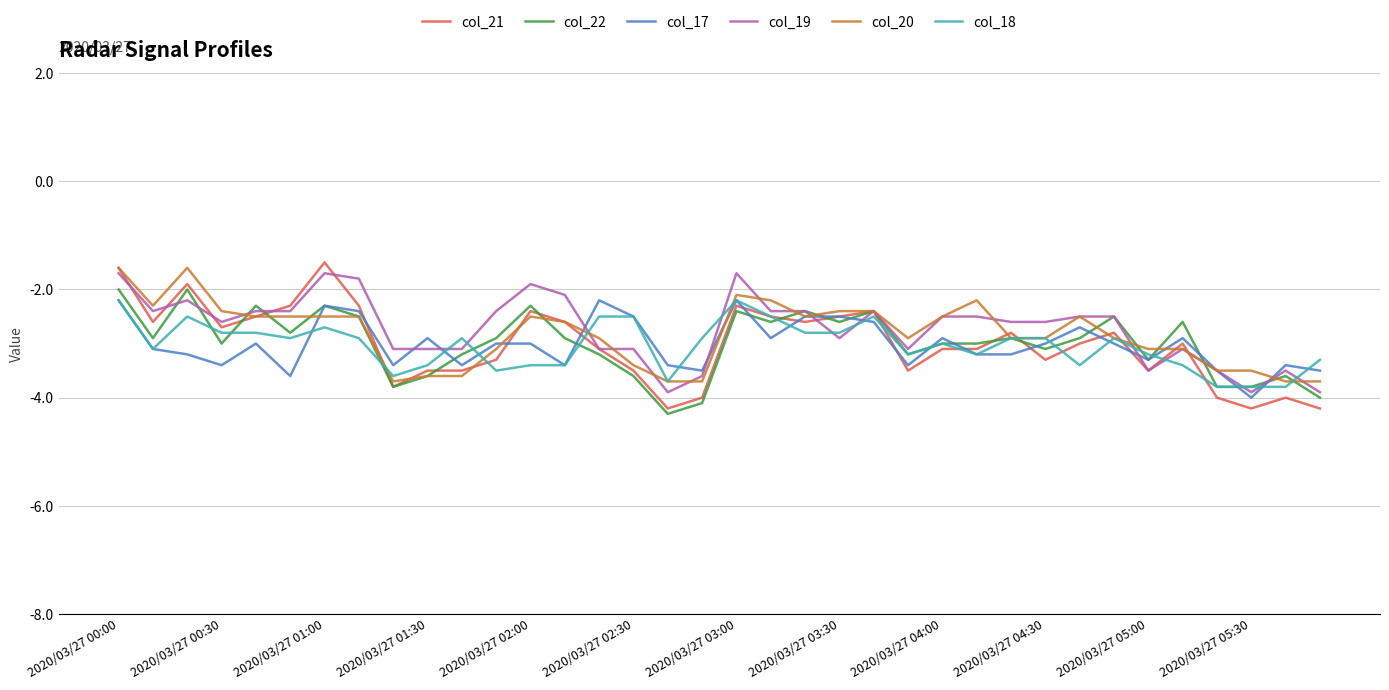

What is the smallest value displayed?

-4.3